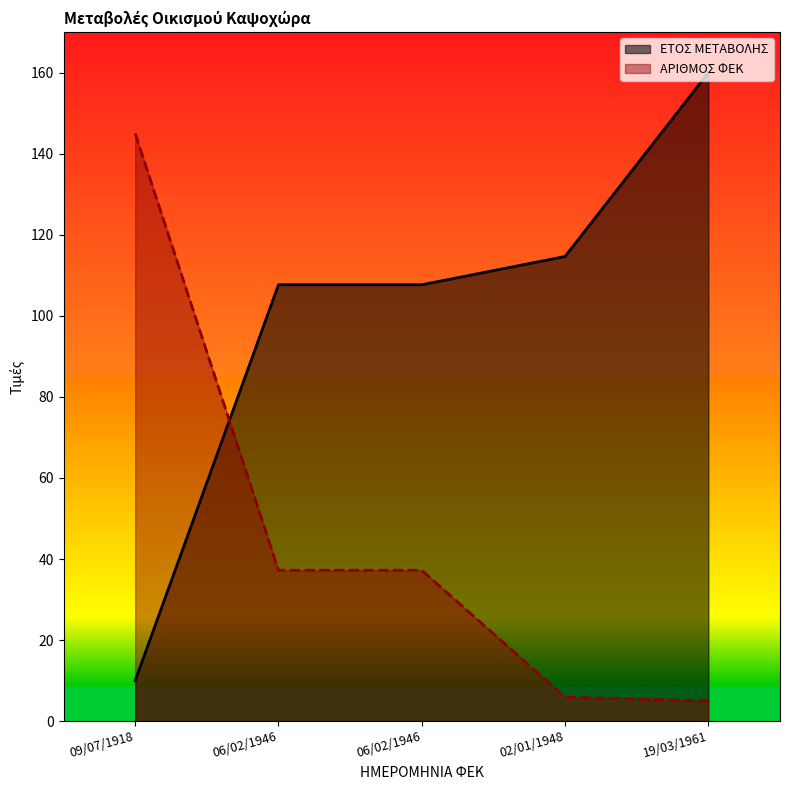

How many categories are shown in the chart?

5